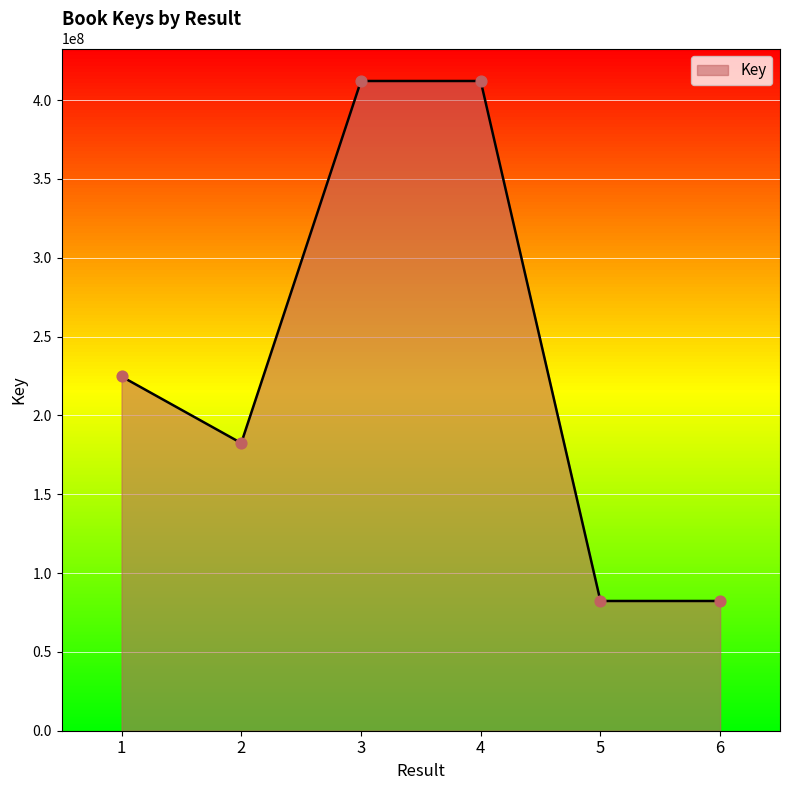

What is the change in value from 2 to 3?

+229654253